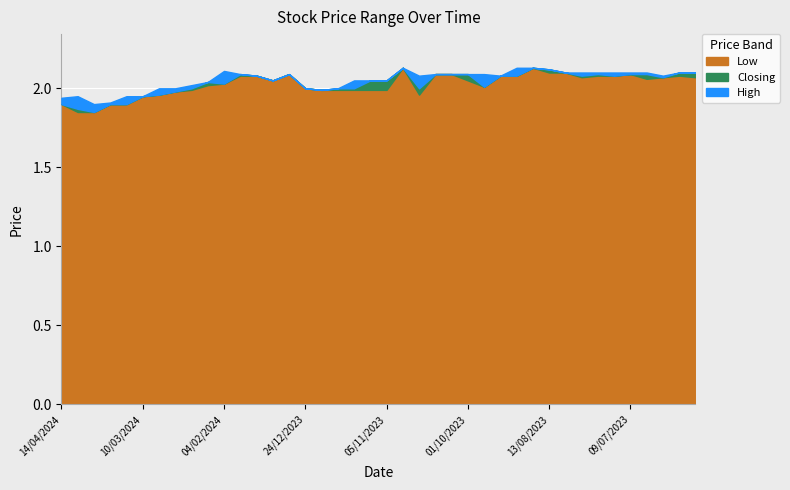

What is the value of the High point at the 40th from the left?

2.1